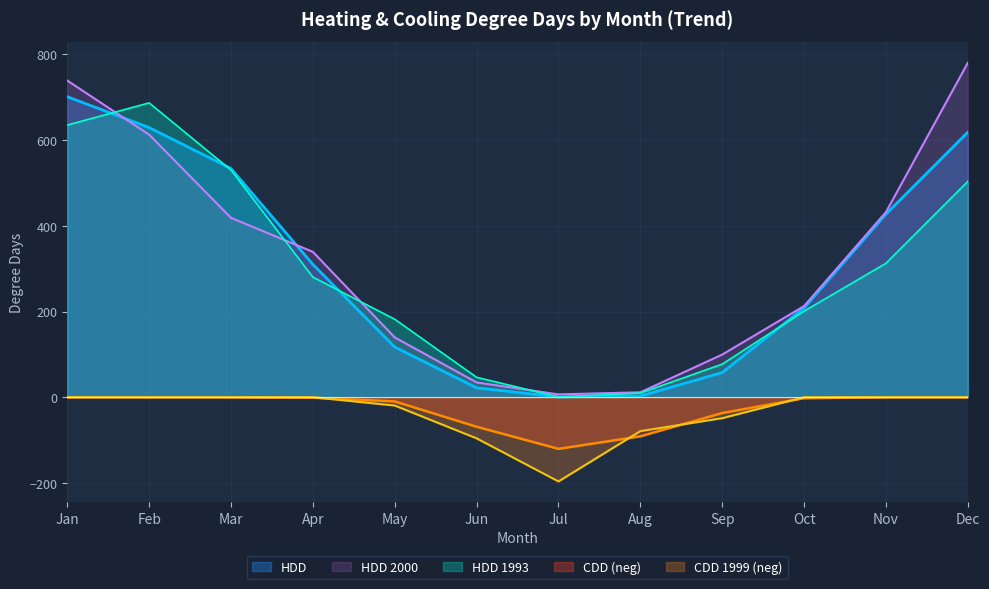

What is the difference between the maximum and second lowest values in the HDD series?

698.5